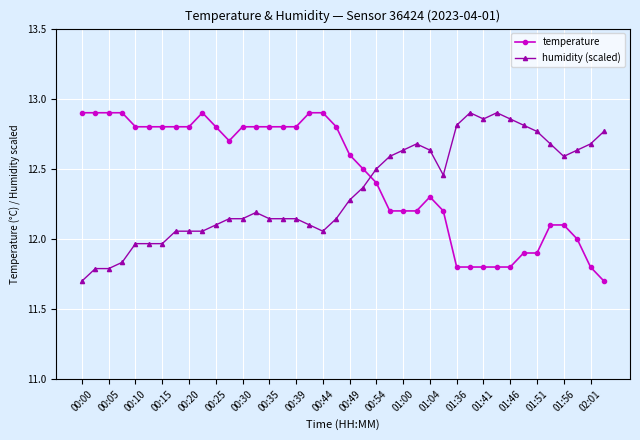

At how many categories does at least one series exceed 11?

40